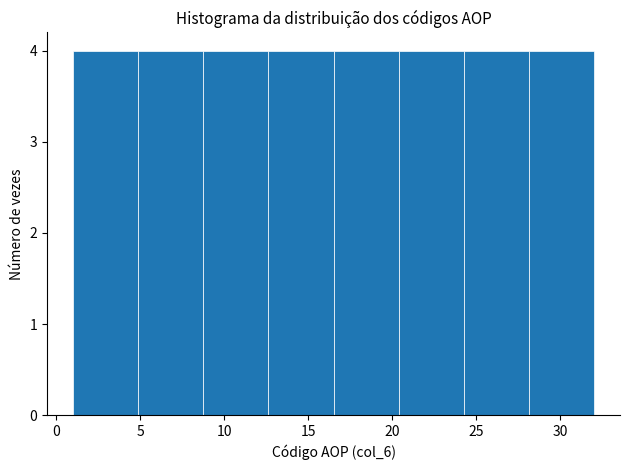

How tall is the bar that spans 9.0 to 12.5 on the x-axis? Neither the bar edges nor the heights are printed on the chart, so give them approximately, as read against the axes.

4